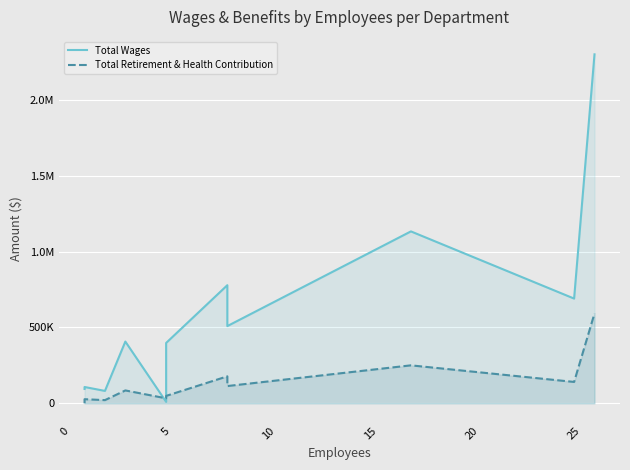

Which series has the largest range (max minus min)?

Total Wages